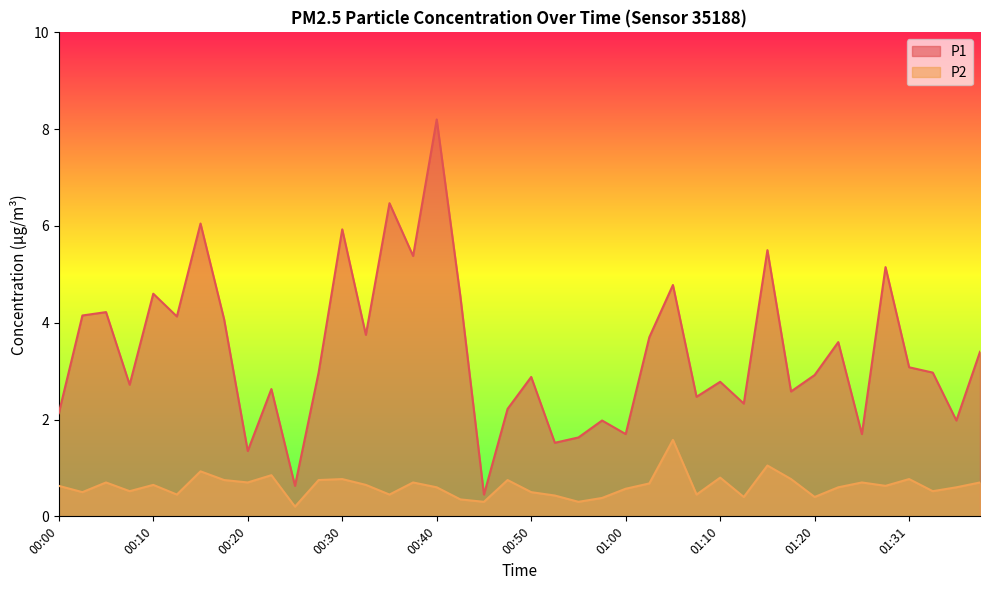

At 01:20, list the series in order from smallest to largest.

P2, P1